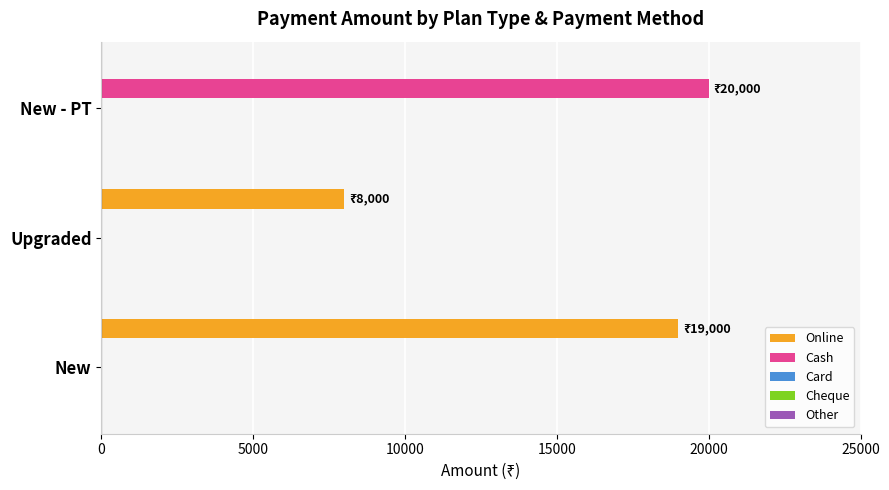

Is it true that Online equals 19000 at New?

True